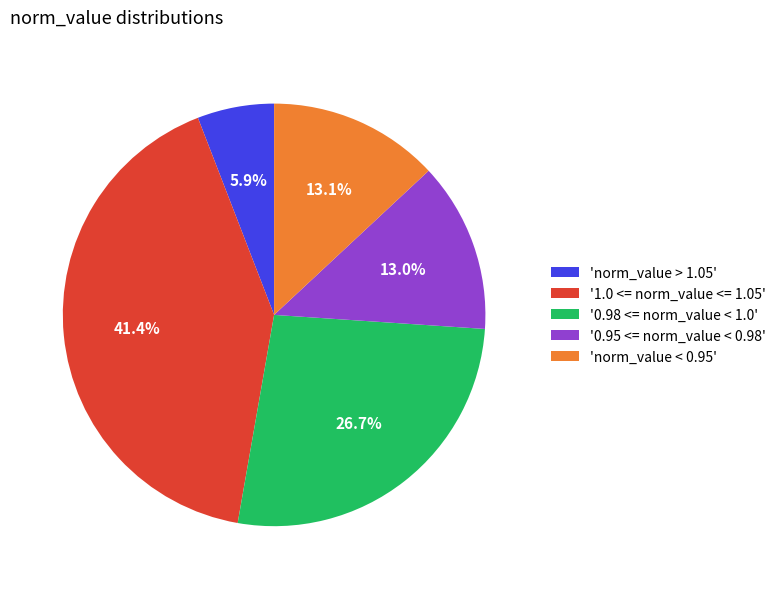

Count the number of slices in the pie.

5